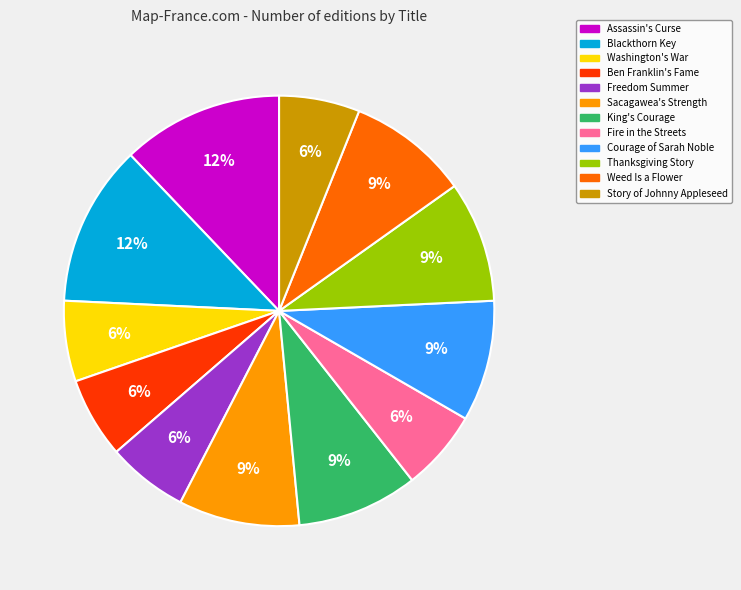

Combined, do Sacagawea's Strength and Ben Franklin's Fame account for over 50%?

No